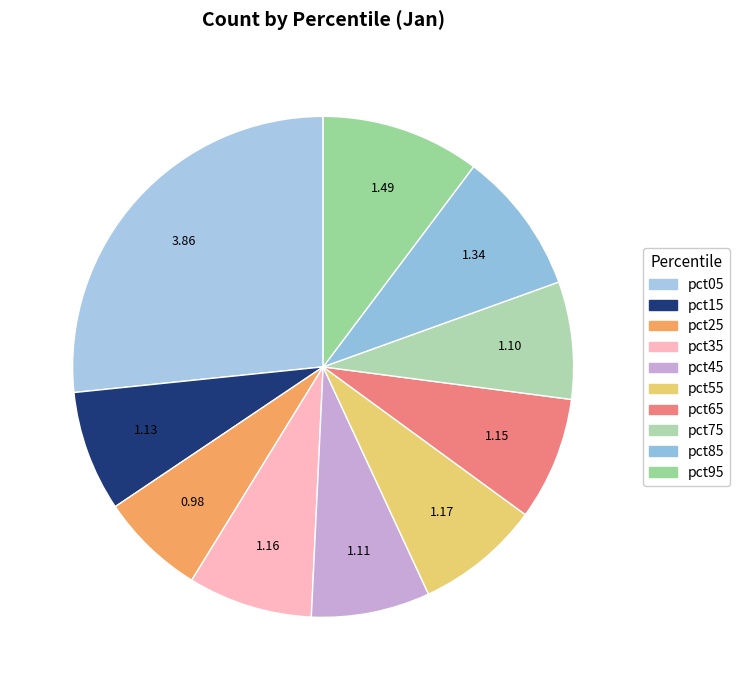

How many slices are in this pie chart?

10